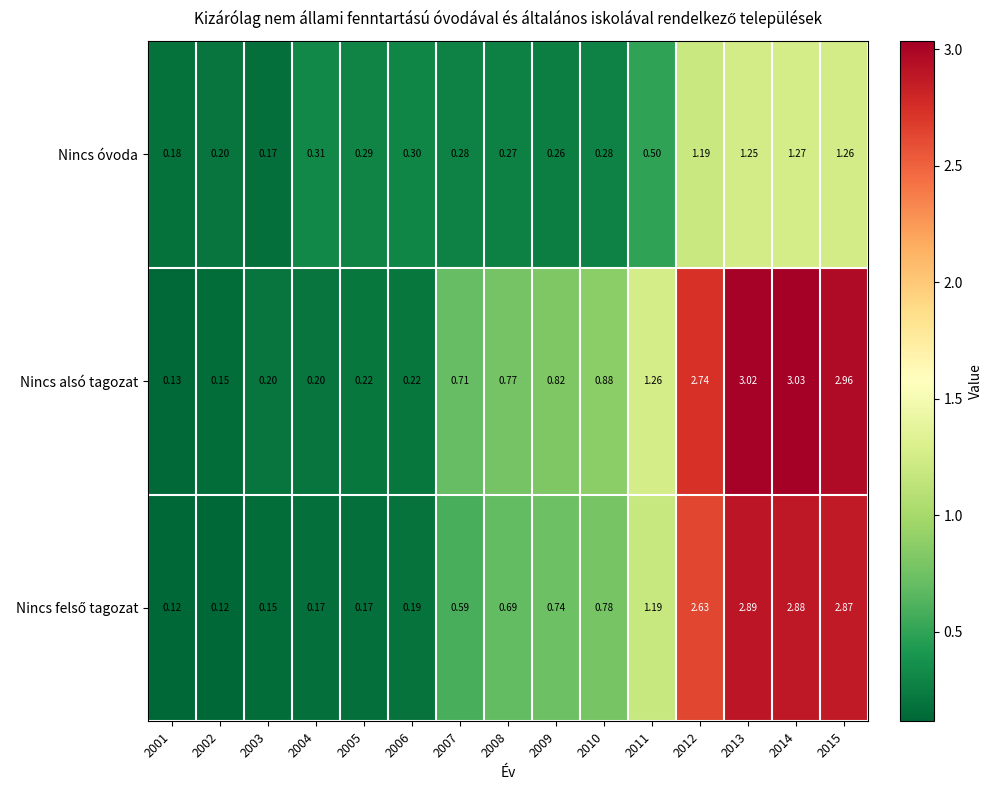

Which series changed the most between 2002 and 2013?

Nincs alsó tagozat